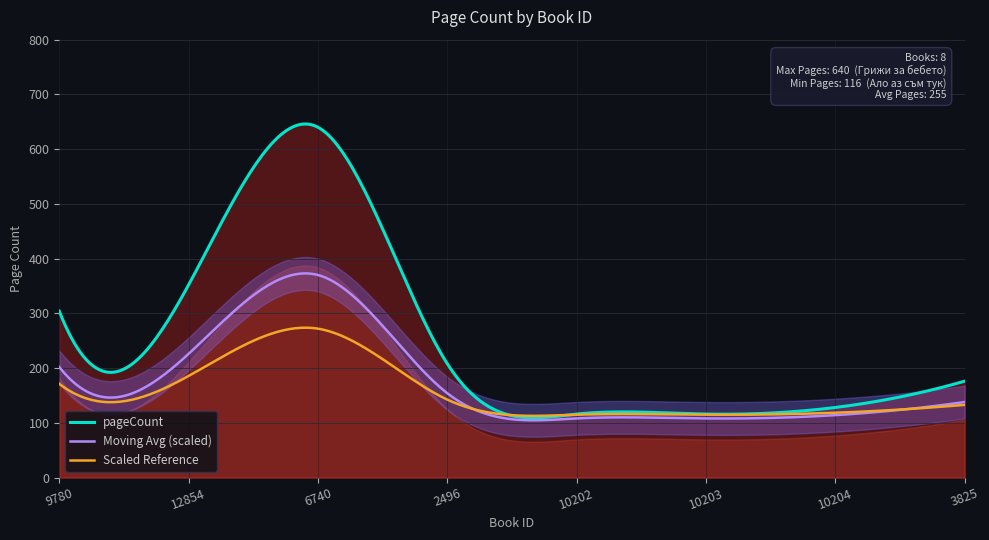

How many data points does each series have?

8